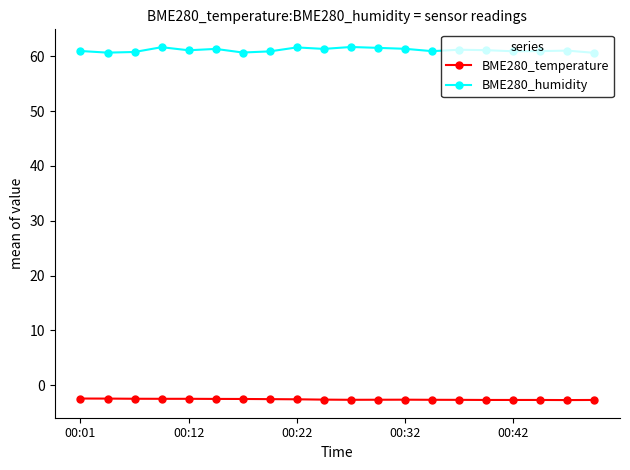

Is this an area chart (filled region under the line)?

No